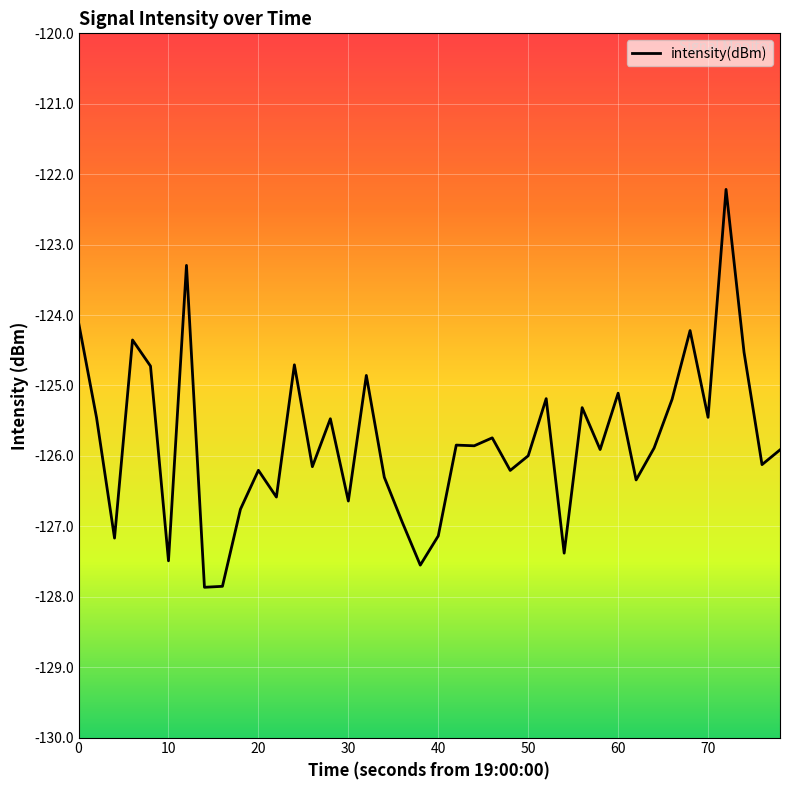

What is the minimum value shown in the chart?

-127.9